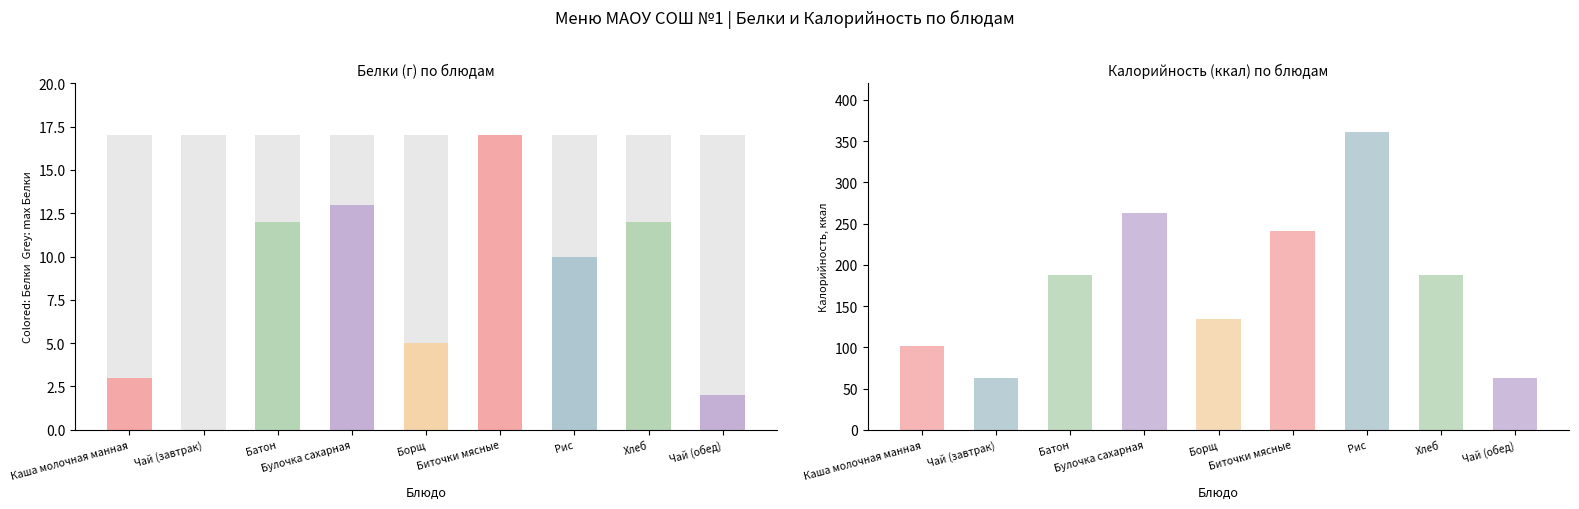

How many bars are there in each group?

2